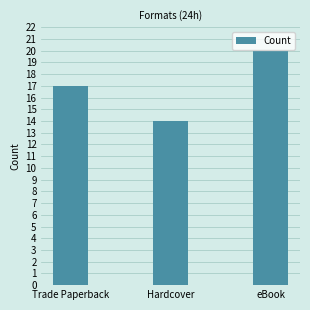

Between Trade Paperback and eBook, which is larger?

eBook